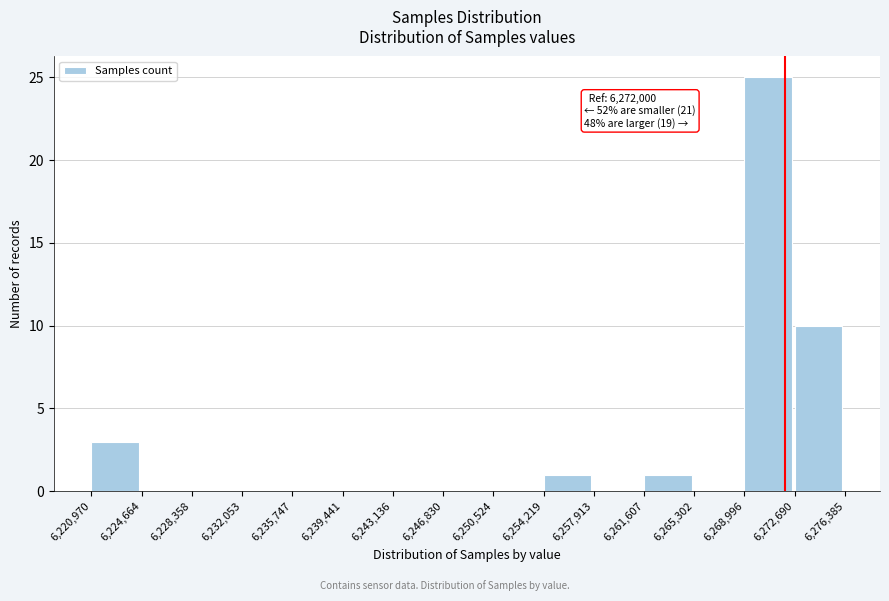

Which range on the x-axis has the tallest bar?

6,268,996 to 6,272,690